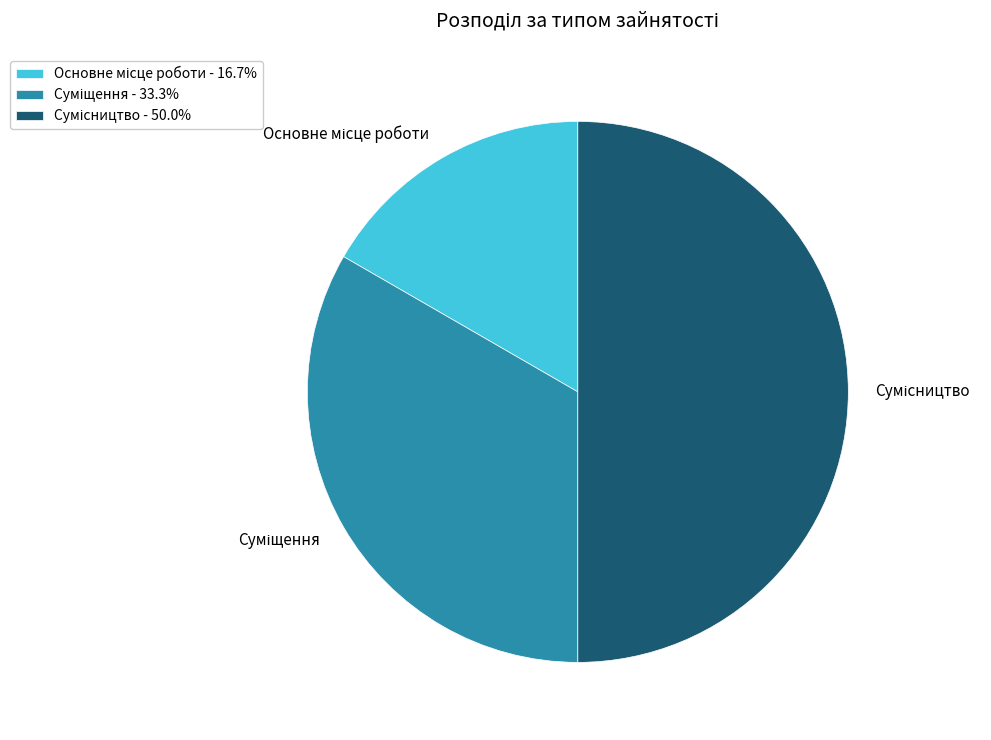

Count the number of slices in the pie.

3